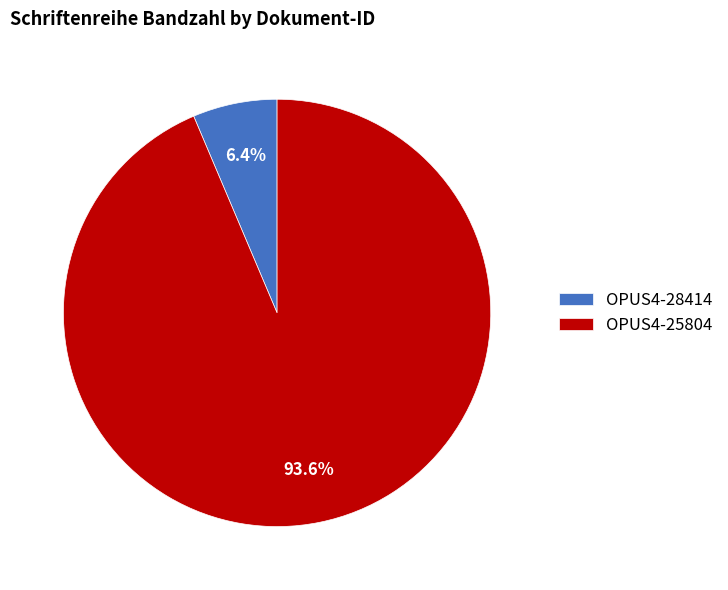

Does OPUS4-28414 account for over 50% of the chart?

No